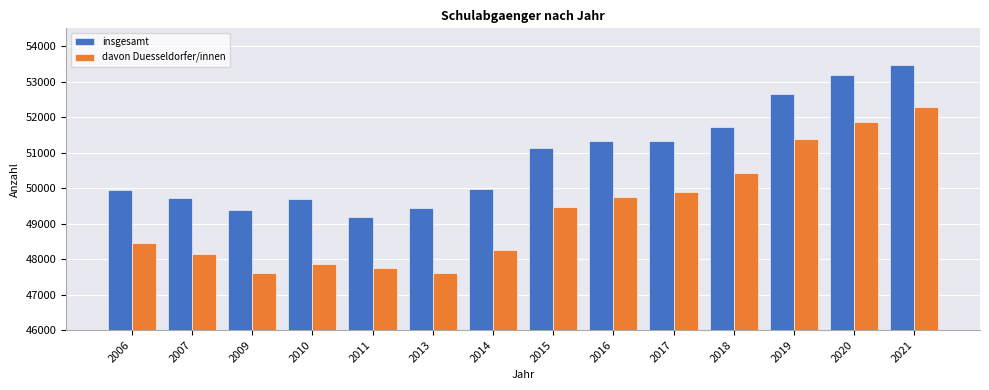

What is the difference between the highest and lowest values at 2006?

1492